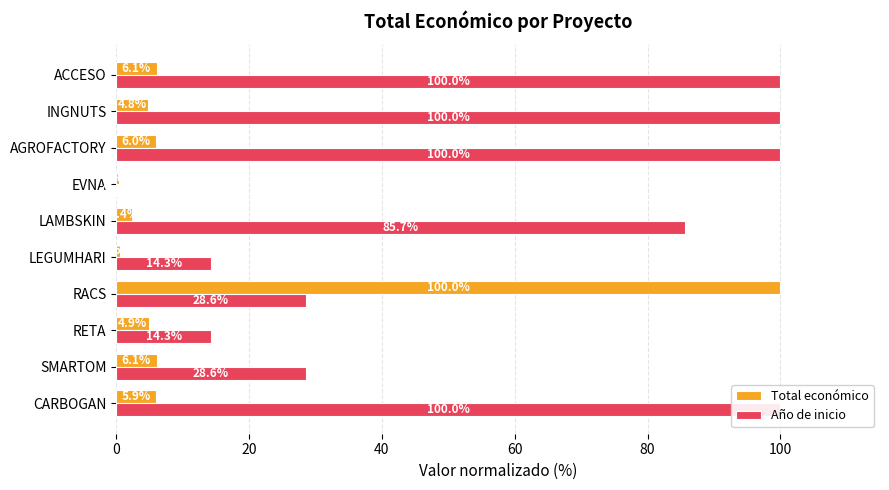

Are the bars grouped side by side (vs. stacked)?

Yes